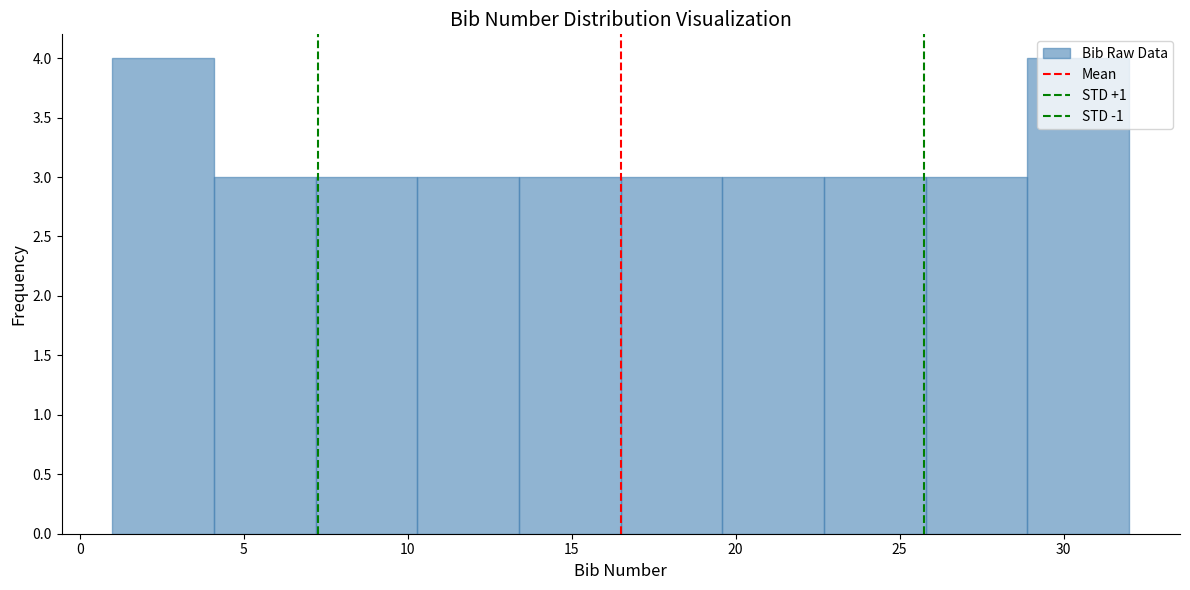

Reading left to right, list every bar in this chart as the range it spans on the x-axis followed by its height. Neither the bar edges nor the heights are printed on the chart, so give them approximately, as read against the axes.

1.0 to 4.1: 4
4.1 to 7.2: 3
7.2 to 10.3: 3
10.3 to 13.4: 3
13.4 to 16.5: 3
16.5 to 19.6: 3
19.6 to 22.7: 3
22.7 to 25.8: 3
25.8 to 28.9: 3
28.9 to 32.0: 4